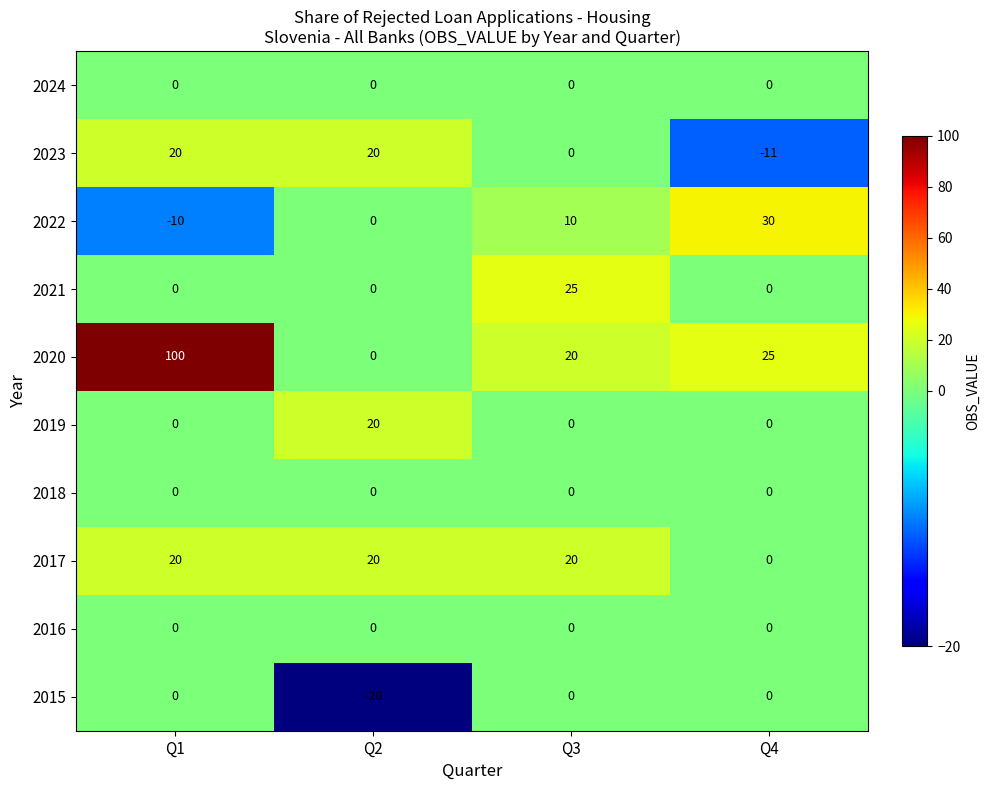

The 2021 series shows 0 at Q2. True or false?

True